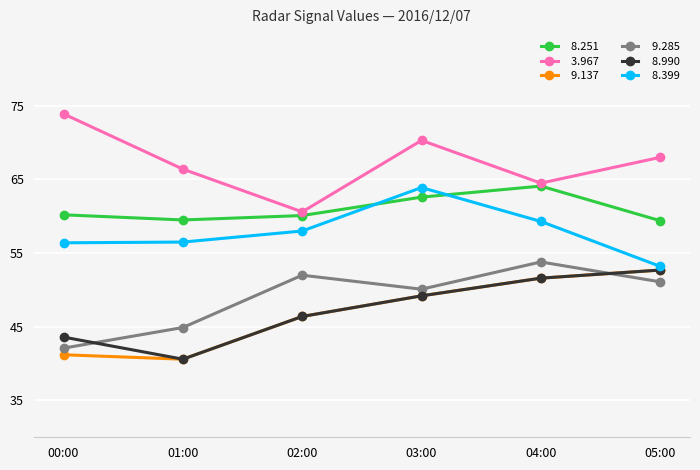

What is the greatest value displayed?

73.9